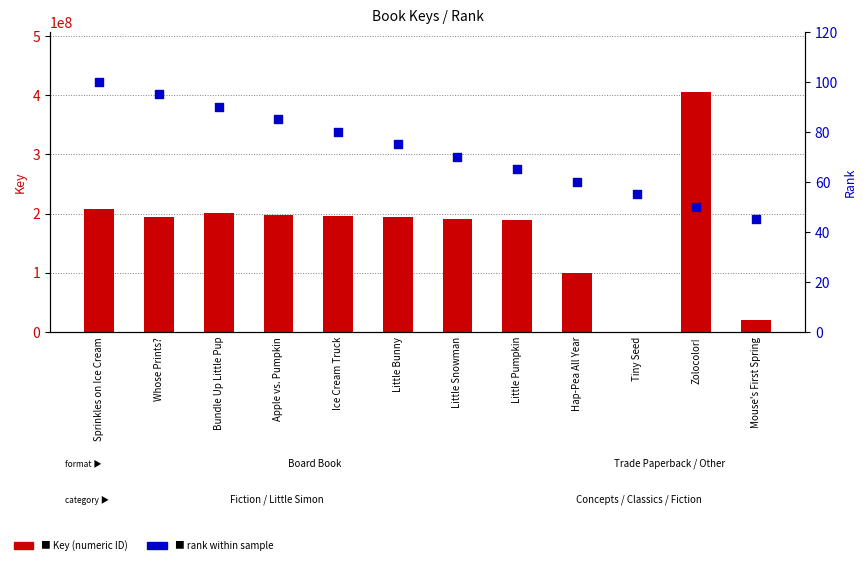

Is the value of Key (numeric) at Little Snowman greater than the value of rank within sample at Hap-Pea All Year?

Yes